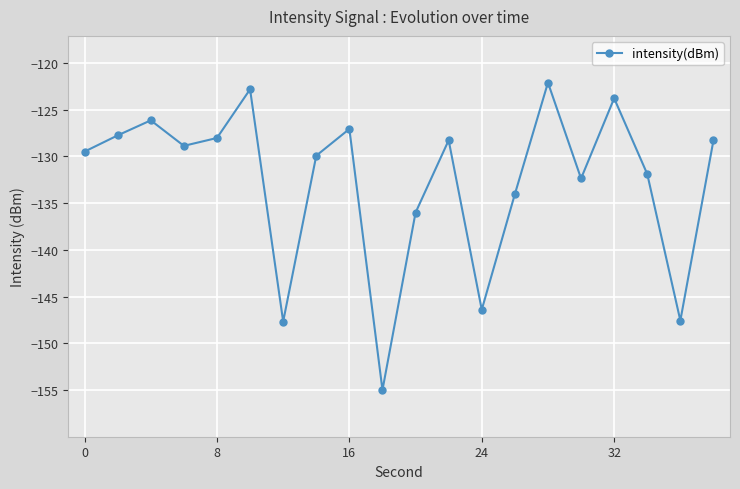

What is the value of the 13th point from the left?

-146.4